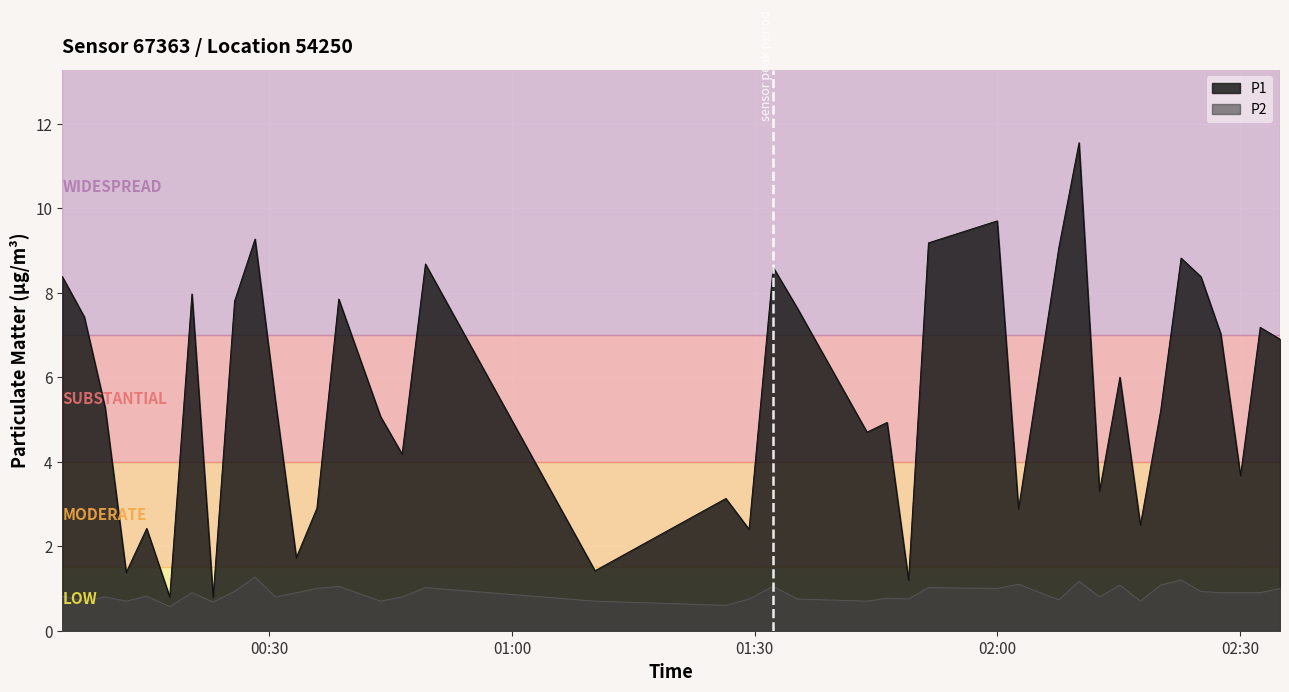

What is the lowest value of the P2 series?

0.6